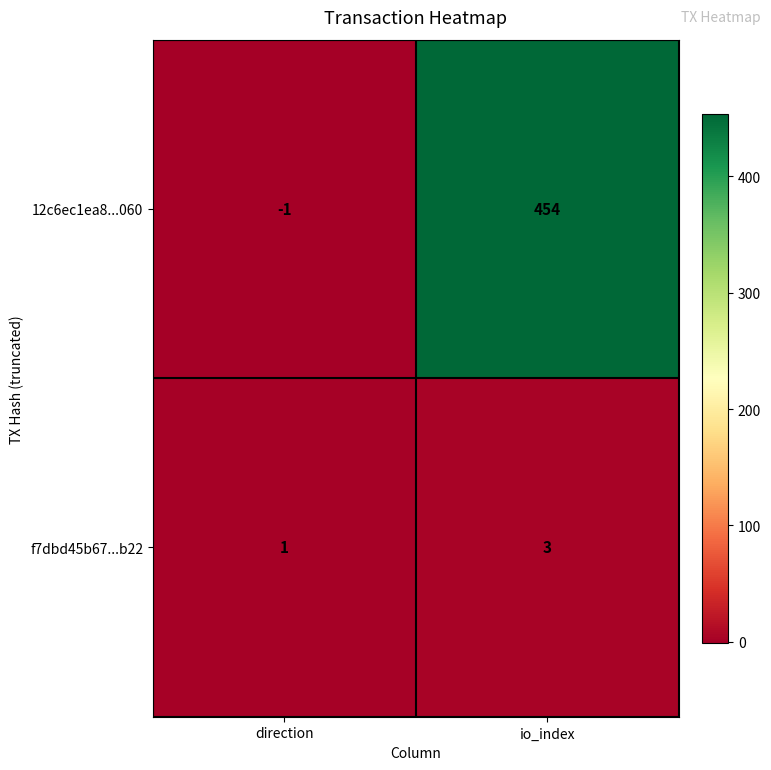

What is the spread (max minus min) of values at direction?

2